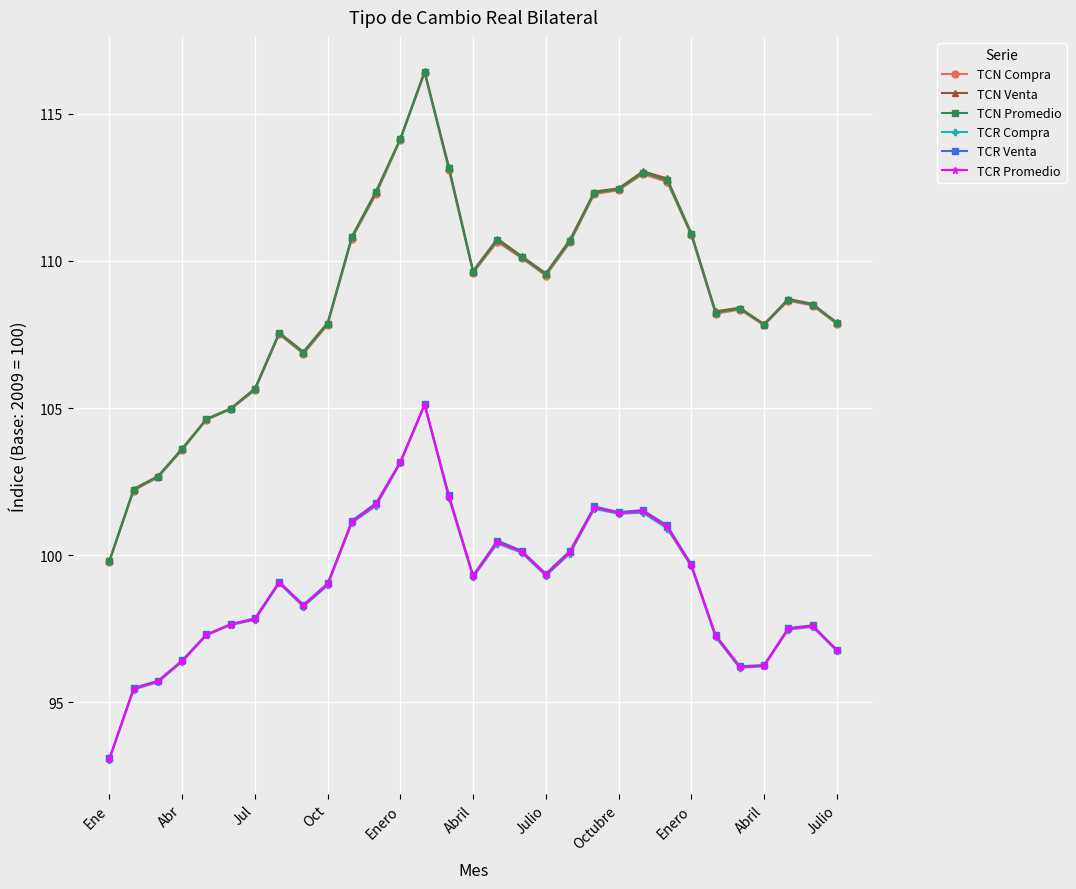

At how many categories does at least one series exceed 100?

30